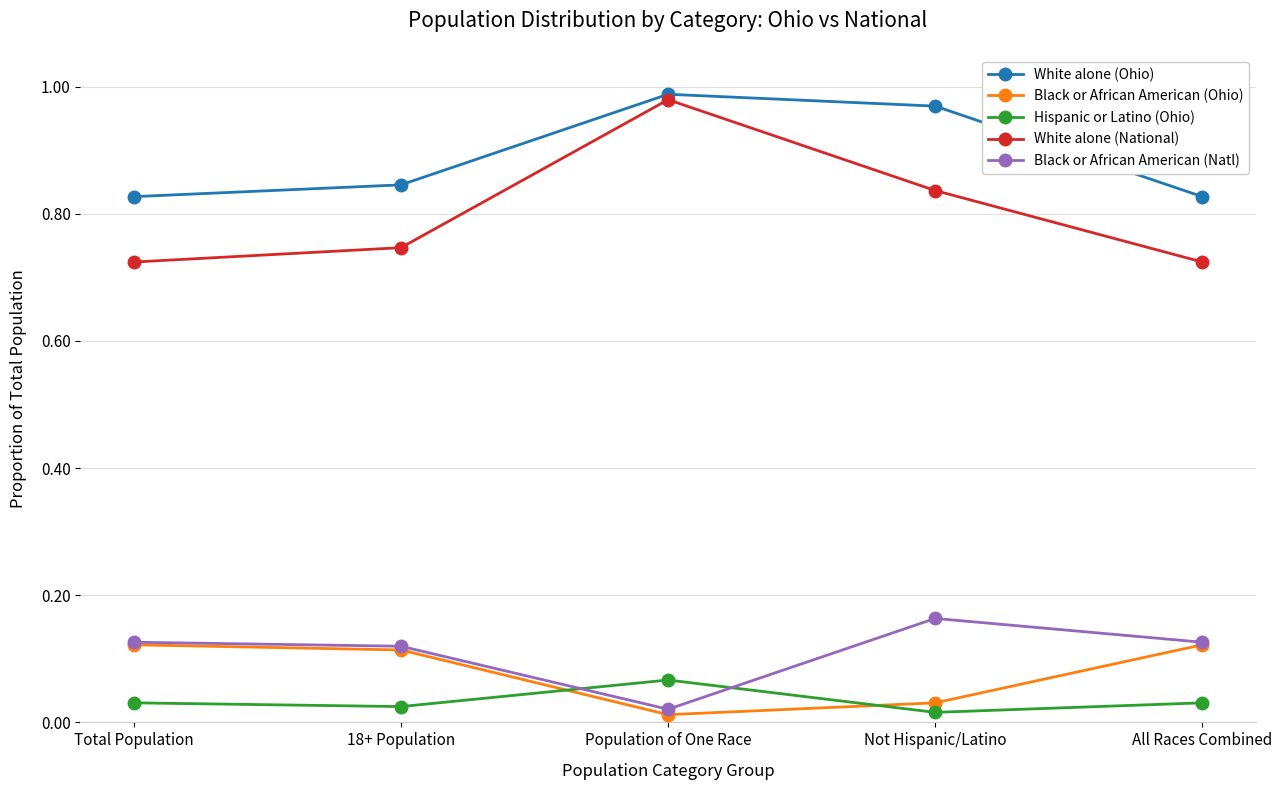

What is the sum of all White alone (National) values?

4.0